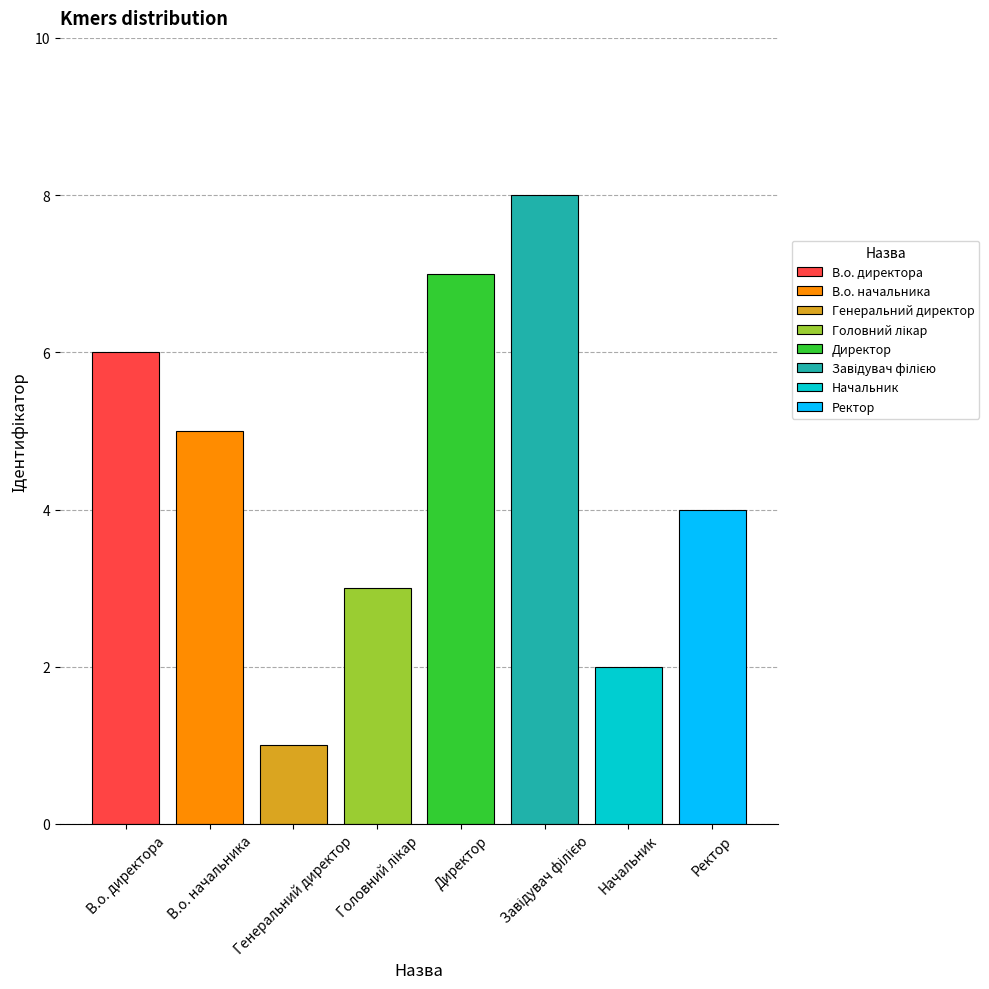

How many values are below 5?

4